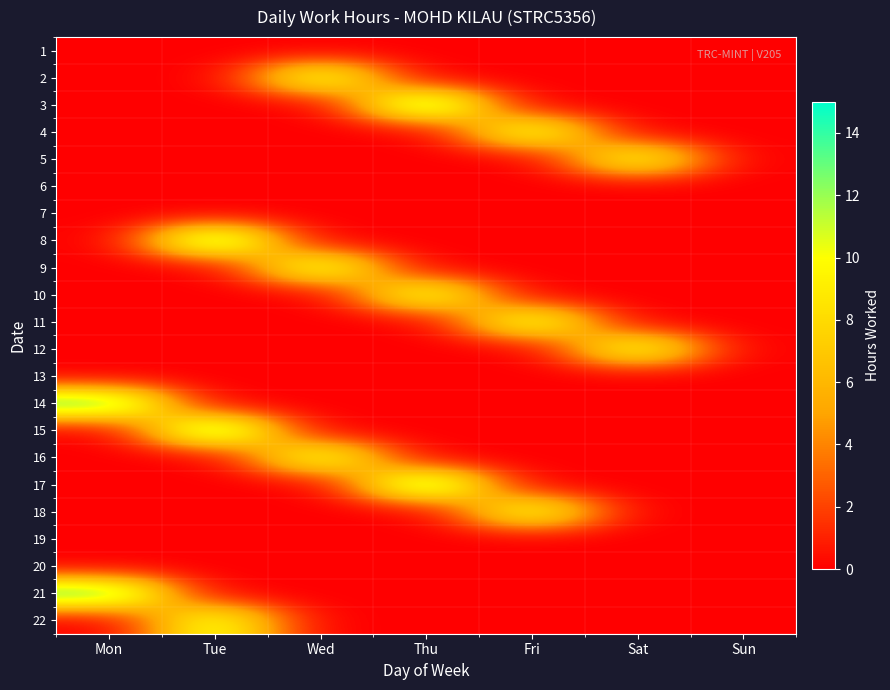

What is the difference between the highest and lowest values at Fri?

11.2